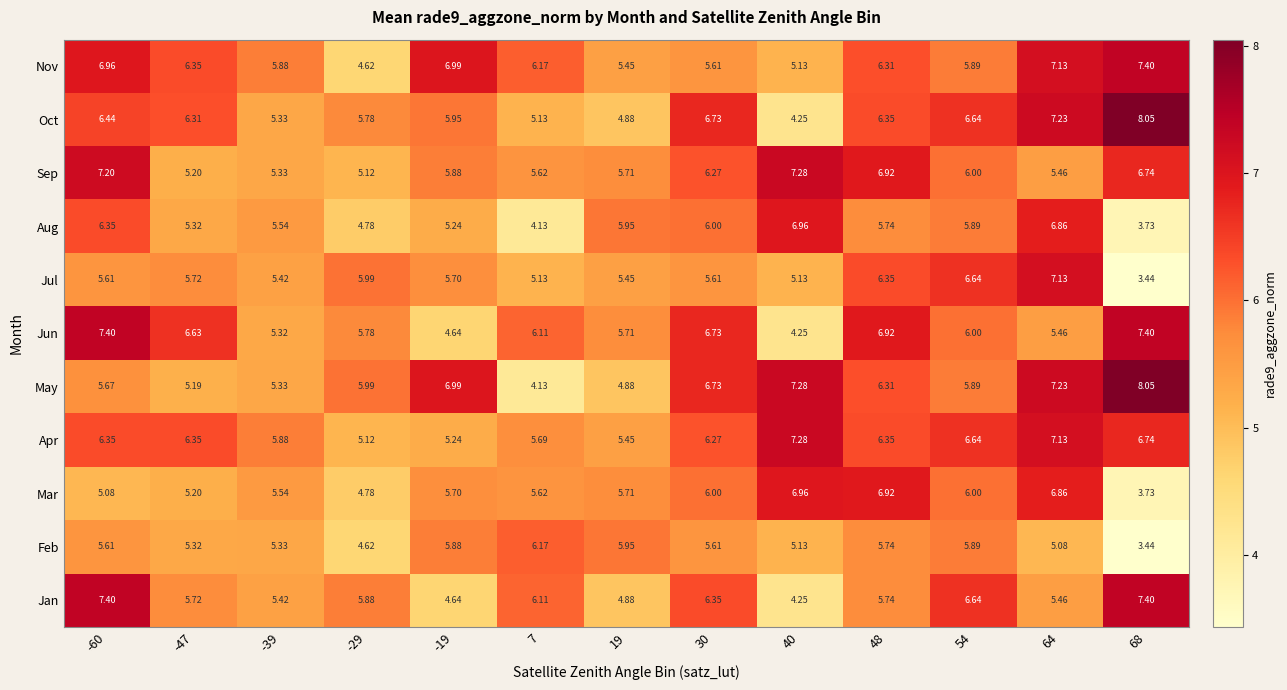

Is the value of Aug at 68 greater than the value of Nov at 30?

No